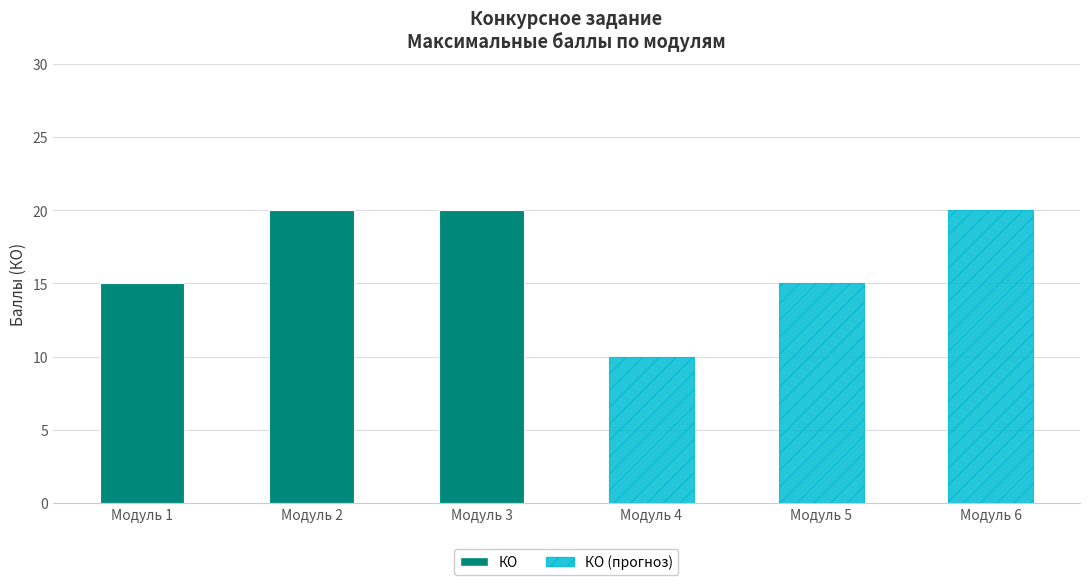

What is the value of the 5th bar from the left?

15